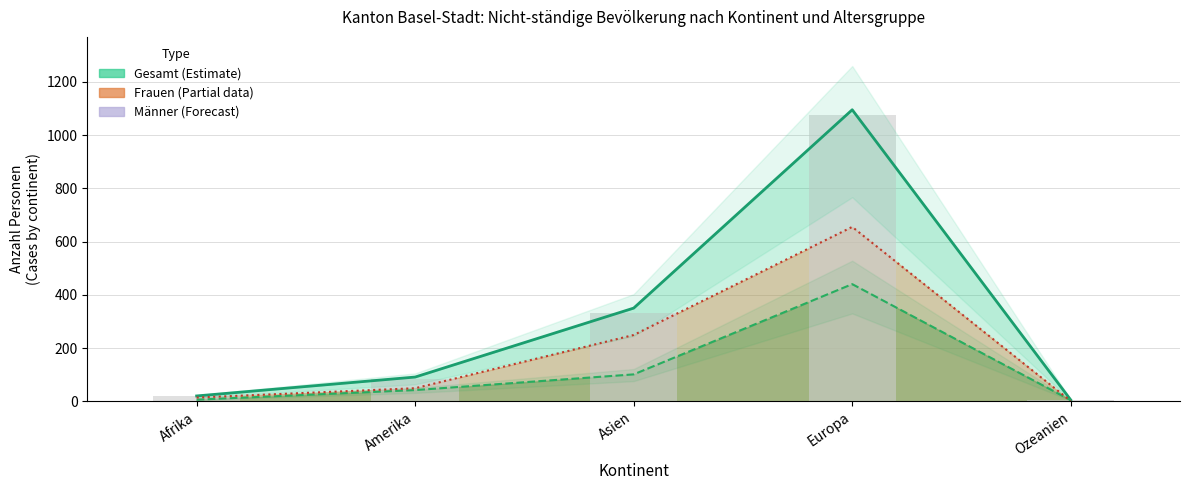

How many groups of bars are there?

5